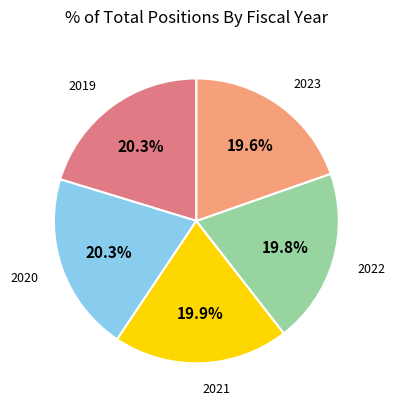

Combined, do 2023 and 2020 account for over 50%?

No